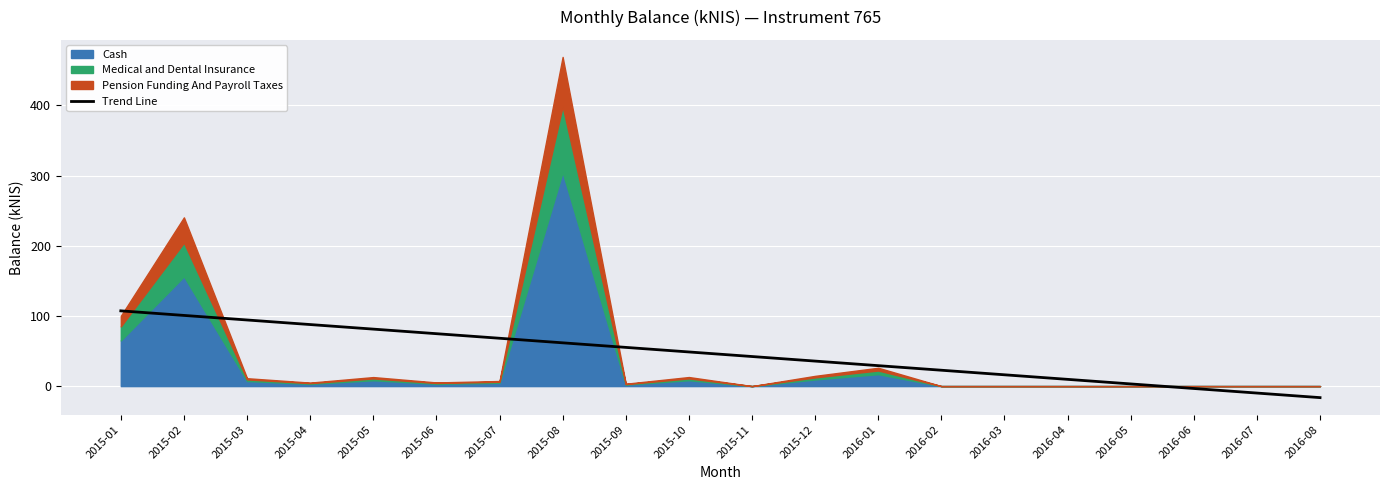

Reading left to right, transcribe all the data shown in this chart.

2015-01=107.2	2015-02=100.7	2015-03=94.2	2015-04=87.7	2015-05=81.2	2015-06=74.7	2015-07=68.2	2015-08=61.7	2015-09=55.2	2015-10=48.7	2015-11=42.2	2015-12=35.6	2016-01=29.1	2016-02=22.6	2016-03=16.1	2016-04=9.6	2016-05=3.1	2016-06=-3.4	2016-07=-9.9	2016-08=-16.4